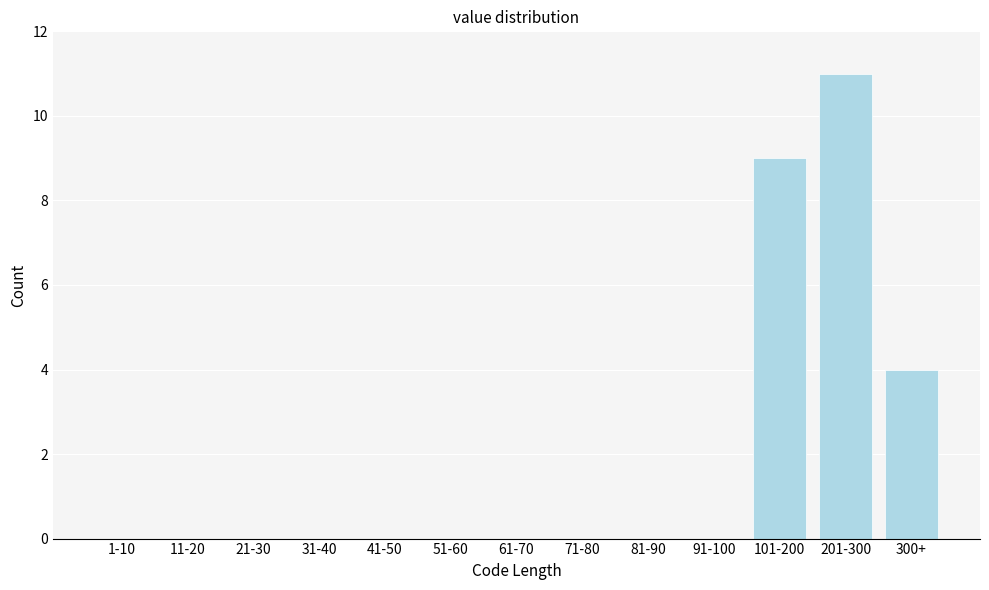

Reading right to left, list all the values displayed in this chart.

300+=4	201-300=11	101-200=9	91-100=0	81-90=0	71-80=0	61-70=0	51-60=0	41-50=0	31-40=0	21-30=0	11-20=0	1-10=0